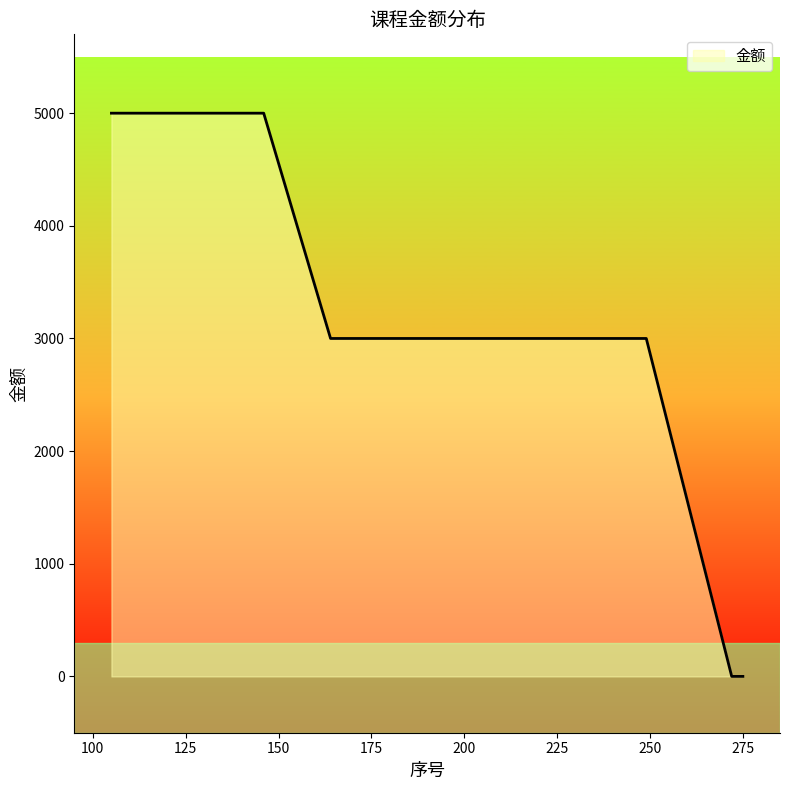

What is the maximum value shown in the chart?

5000